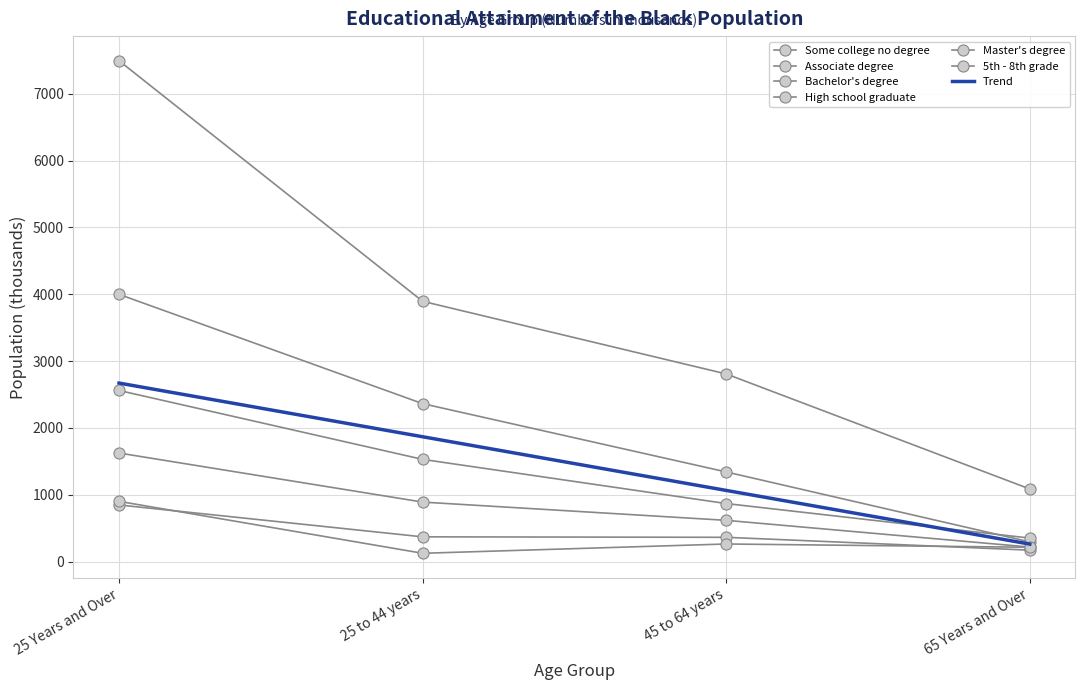

What is the value of the Associate degree point at the 4th from the left?

217